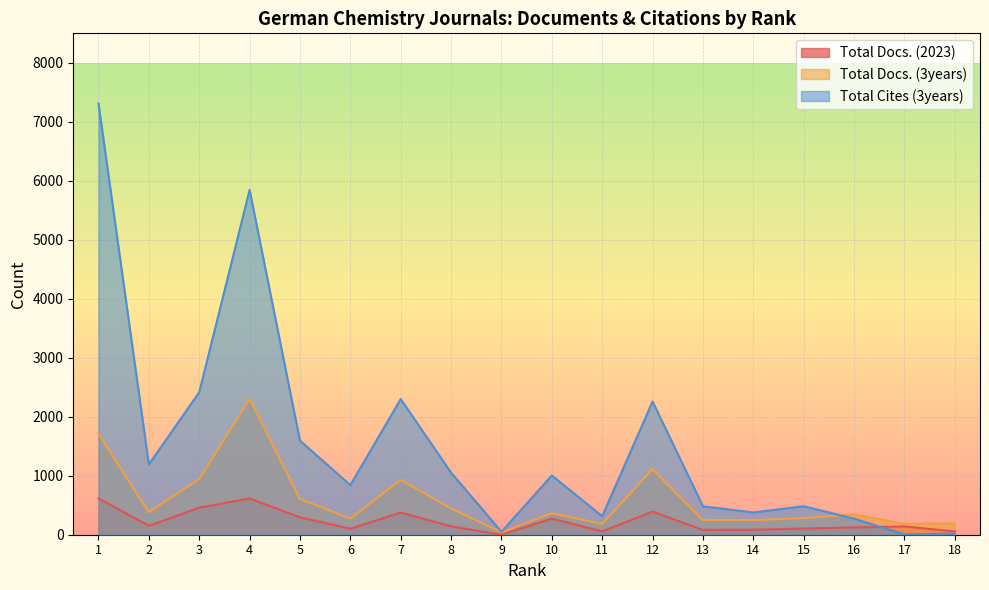

Between 8 and 10, which series saw the biggest shift?

Total Docs. (2023)